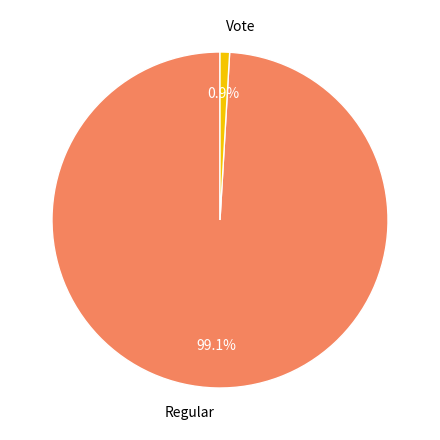

Does any single category account for the majority?

Yes